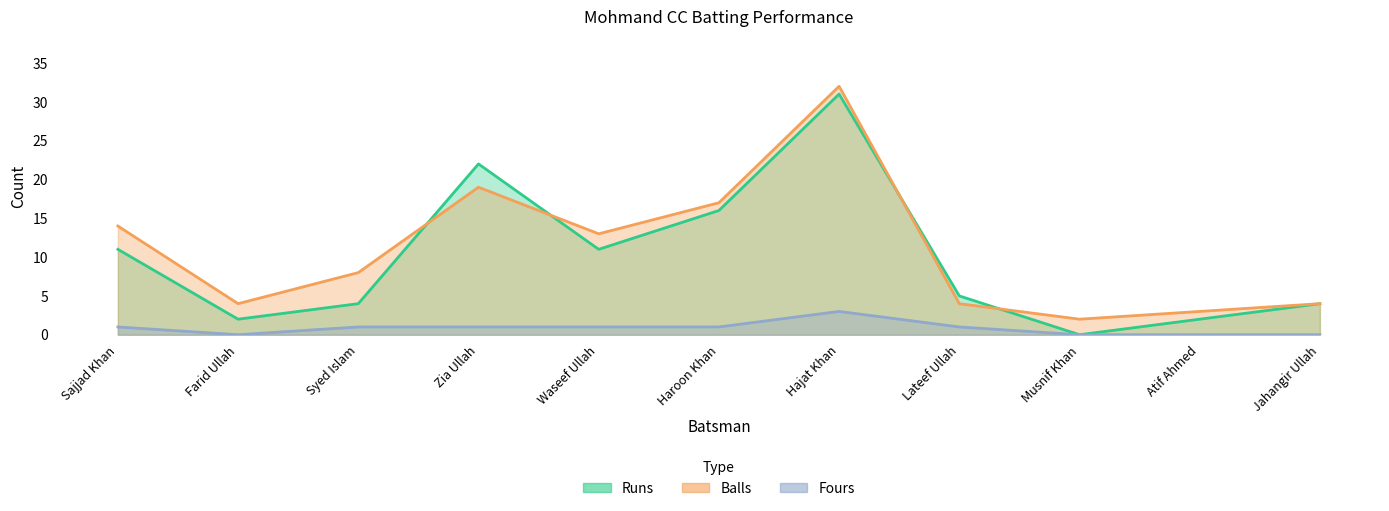

Reading left to right, what are all the values shown in this chart?

Runs: 11	2	4	22	11	16	31	5	0	2	4
Balls: 14	4	8	19	13	17	32	4	2	3	4
Fours: 1	0	1	1	1	1	3	1	0	0	0